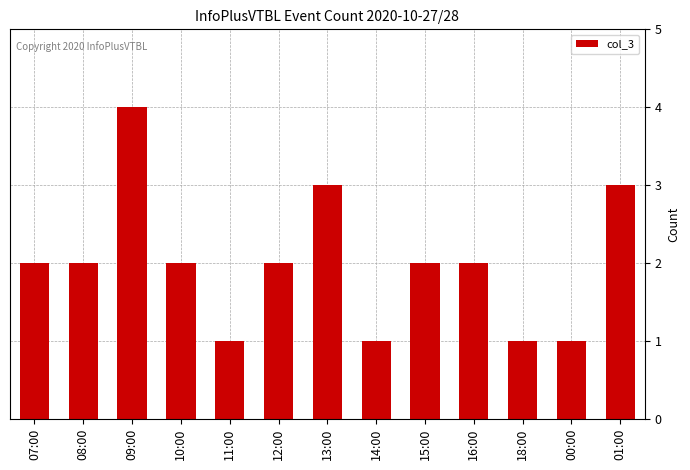

What is the change in value from 07:00 to 13:00?

+1